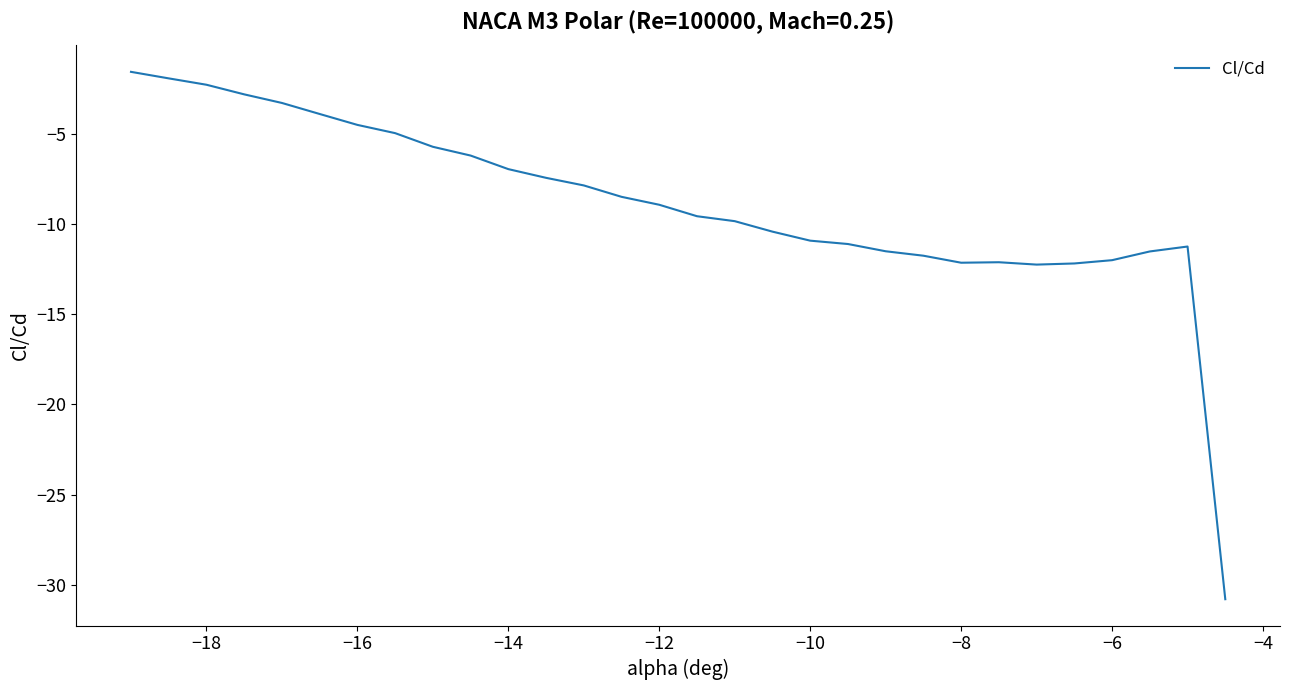

What is the smallest value displayed?

-30.8